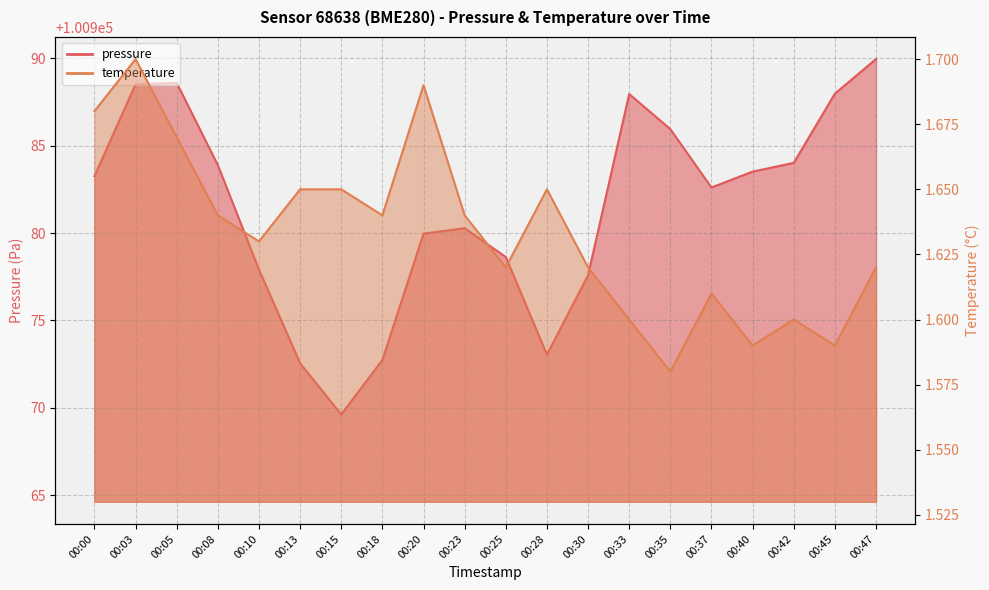

Count the number of categories in the chart.

20